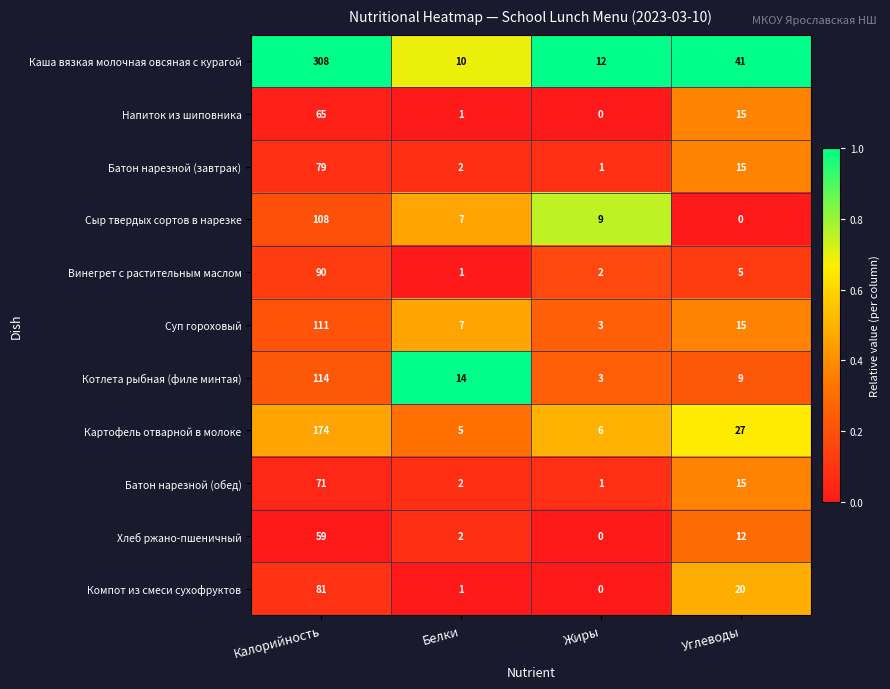

Is it true that Сыр твердых сортов в нарезке equals 41 at Калорийность?

False